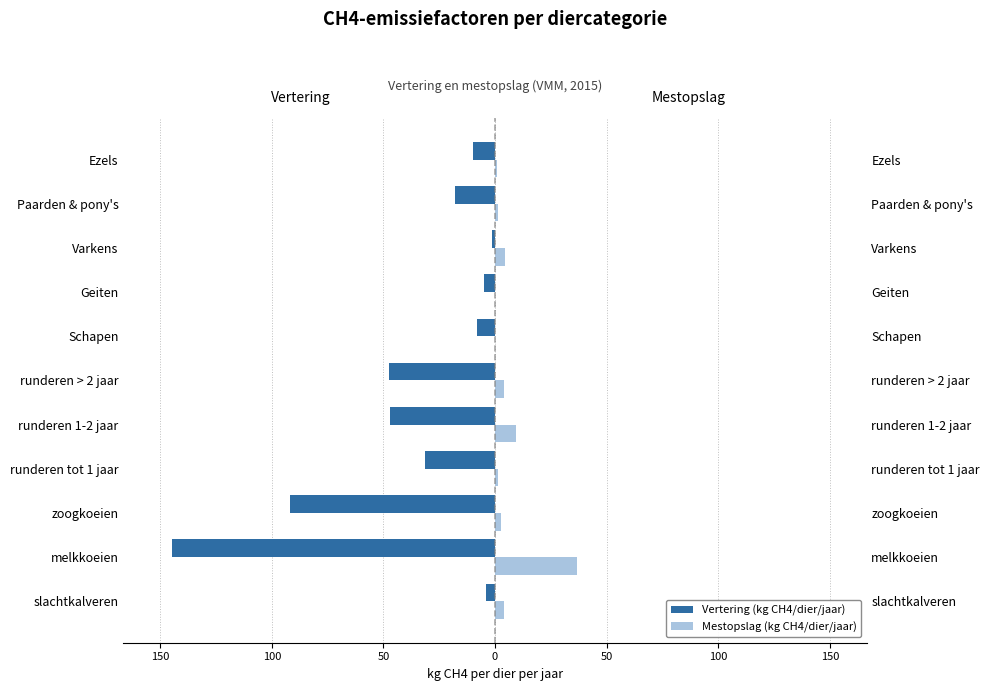

How many bars are there in each group?

2